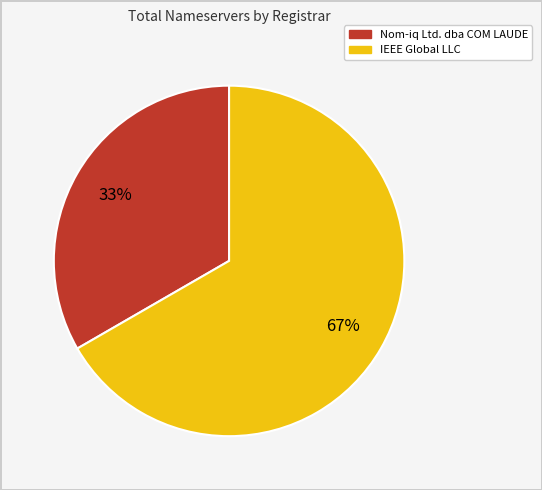

To the nearest percent, what is the average slice percentage?

50%